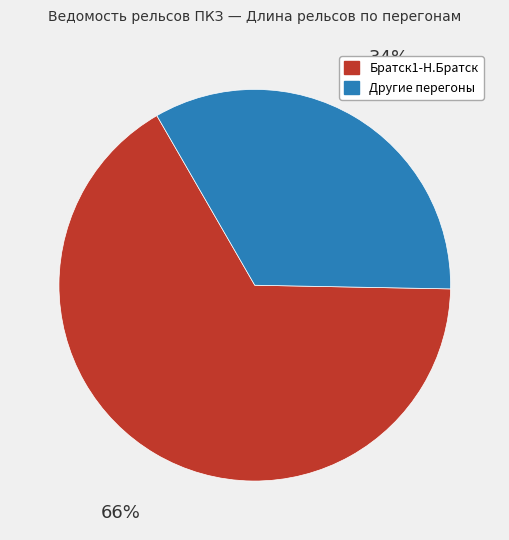

Approximately how many times larger is the value at Братск1-Н.Братск compared to Другие перегоны?

2.0